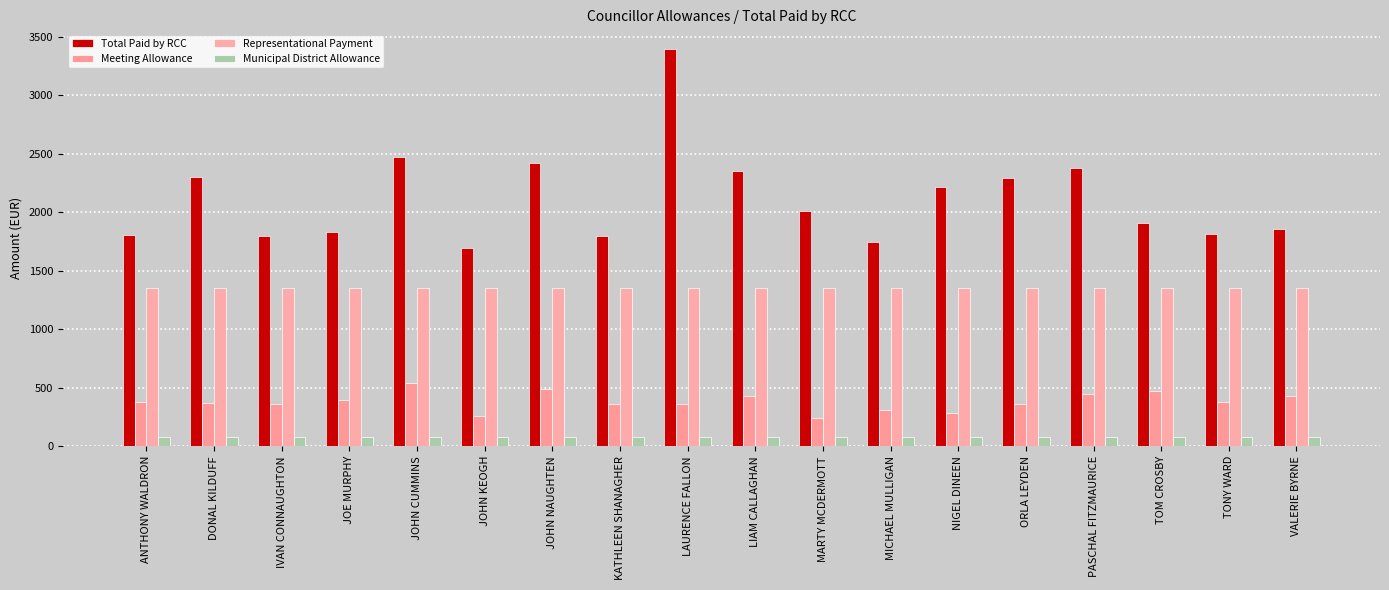

What value does the Total Paid by RCC series have at JOE MURPHY?

1833.2